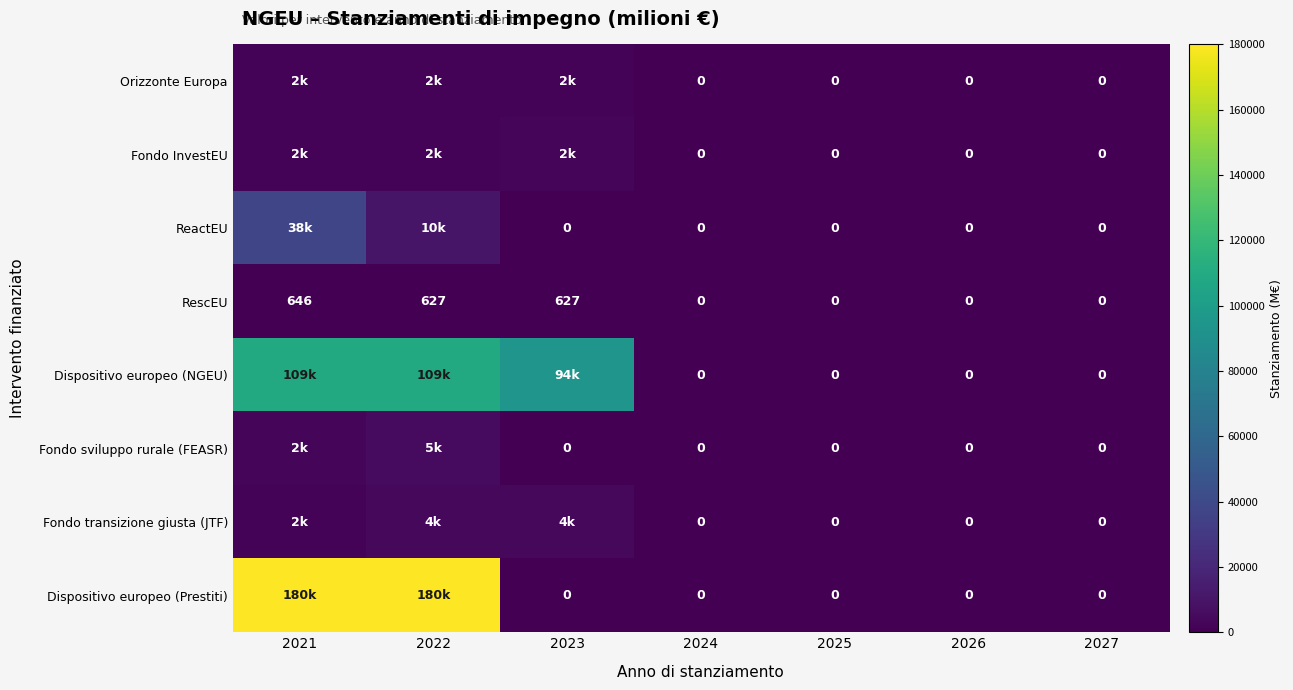

True or false: RescEU has a value of 646 at 2021.

True